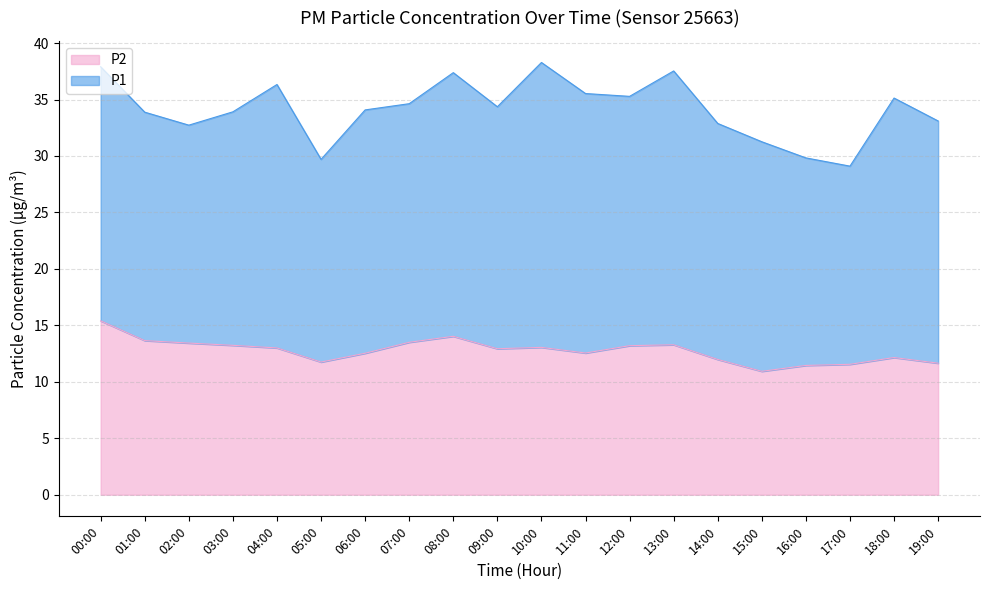

Does the chart have visible grid lines?

Yes